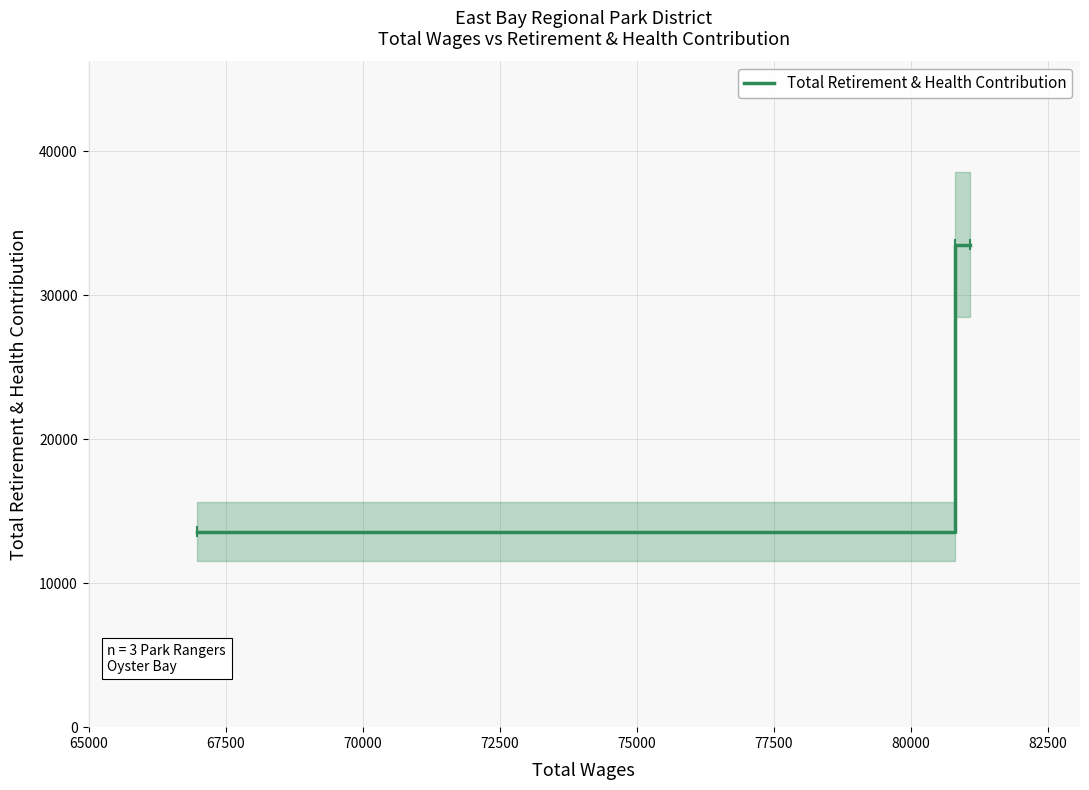

At which label is the value closest to 23540?

67500